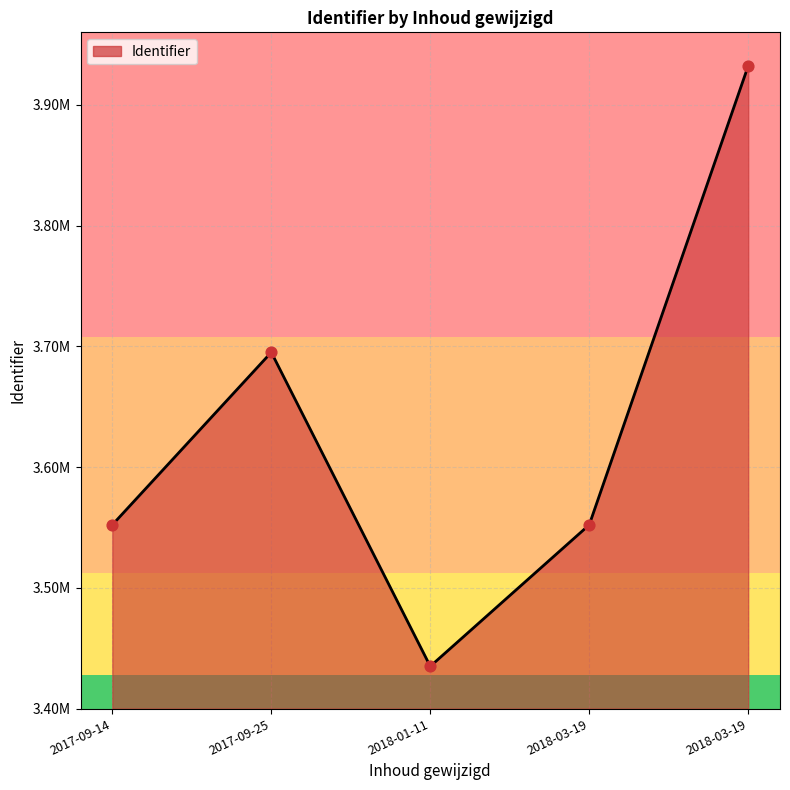

What is the ratio of the value at 2018-01-11 to the value at 2018-03-19?

1.0